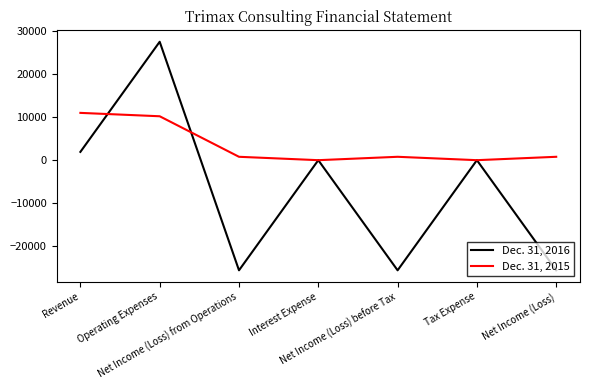

What is the sum of all Dec. 31, 2015 values?

23610